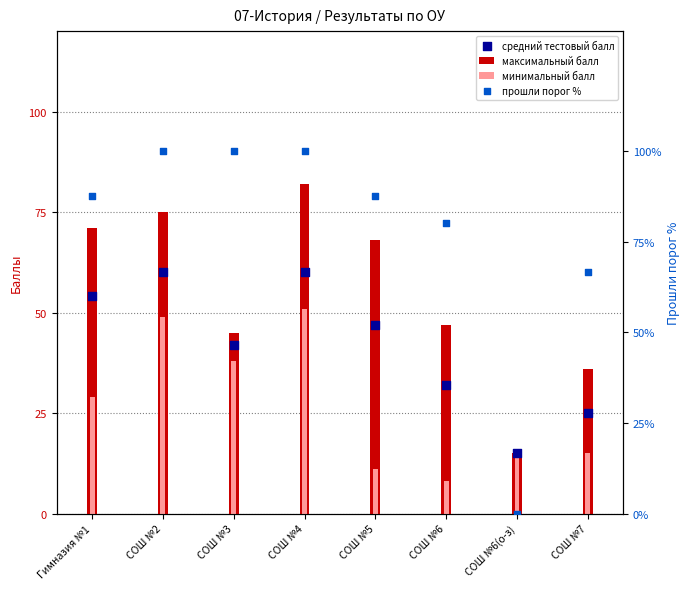

At which category is the sum across all series the highest?

СОШ №4